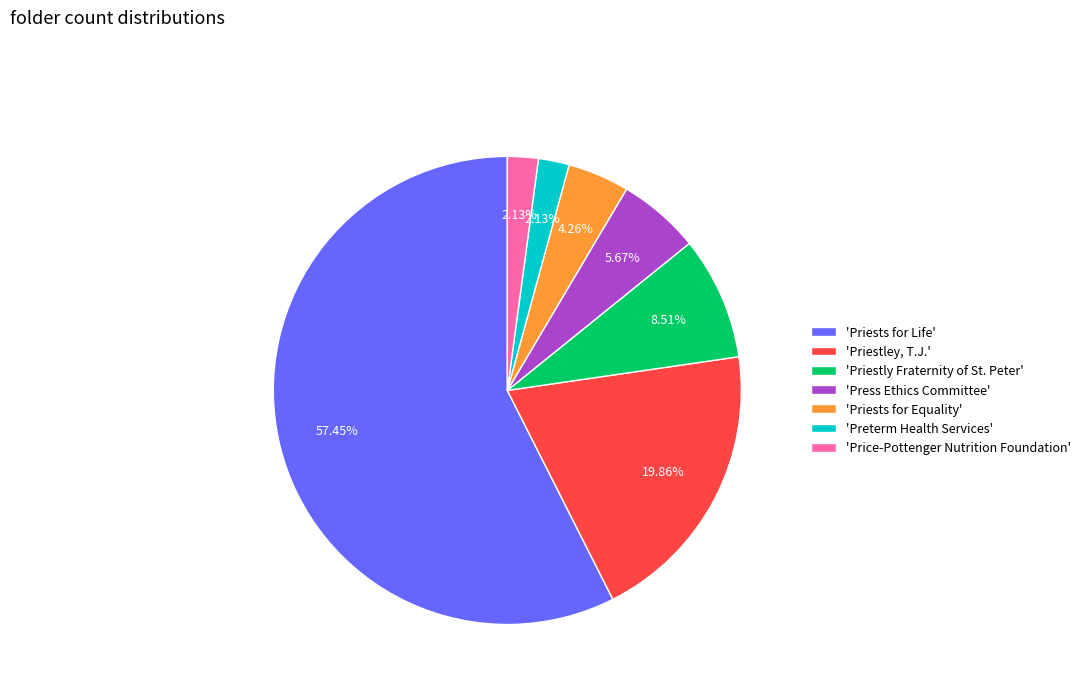

Between 'Priestley, T.J.' and 'Priests for Equality', which is larger?

'Priestley, T.J.'